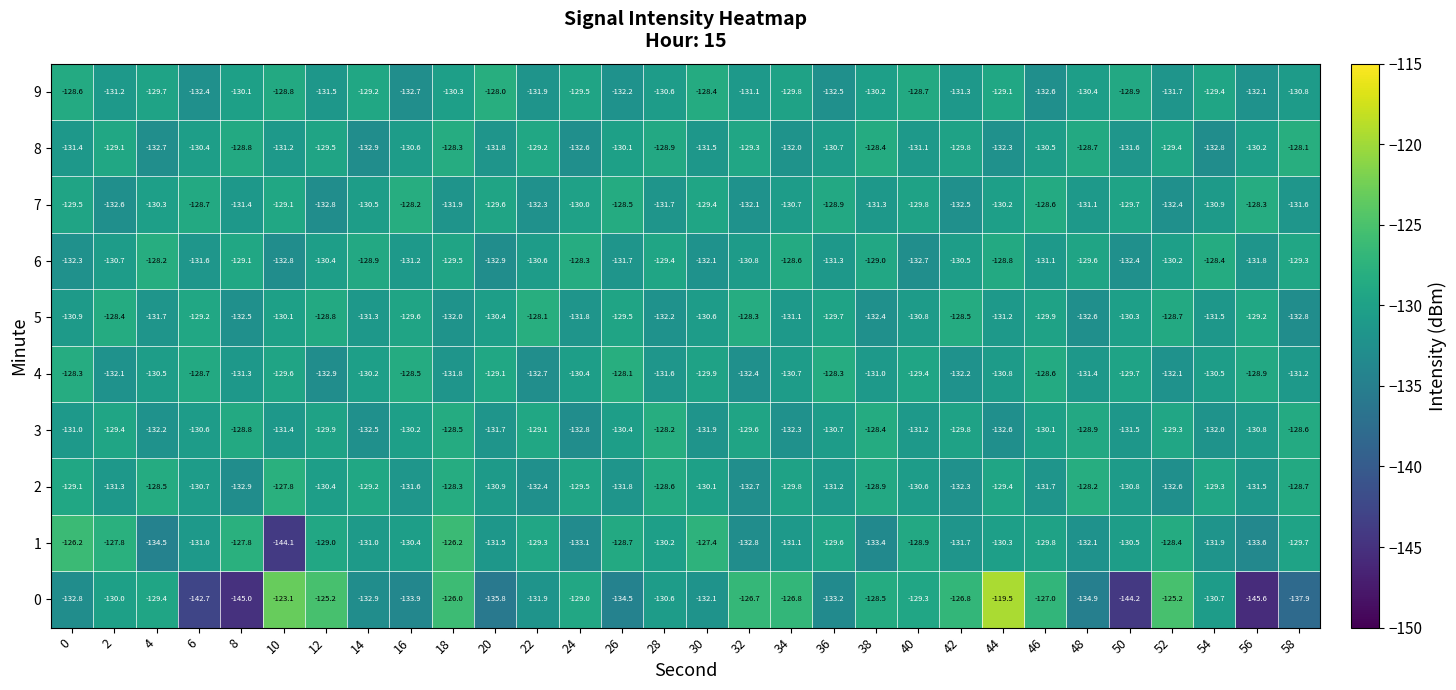

How many values in the 7 series are below -130?

17